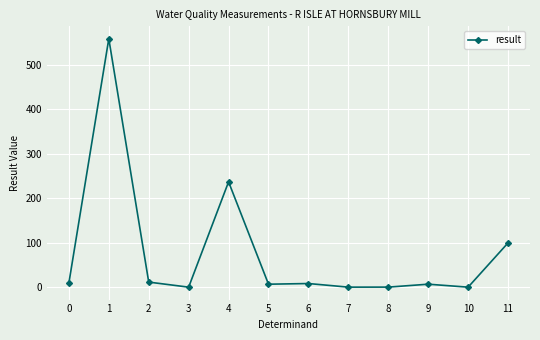

How many series are shown in this chart?

1